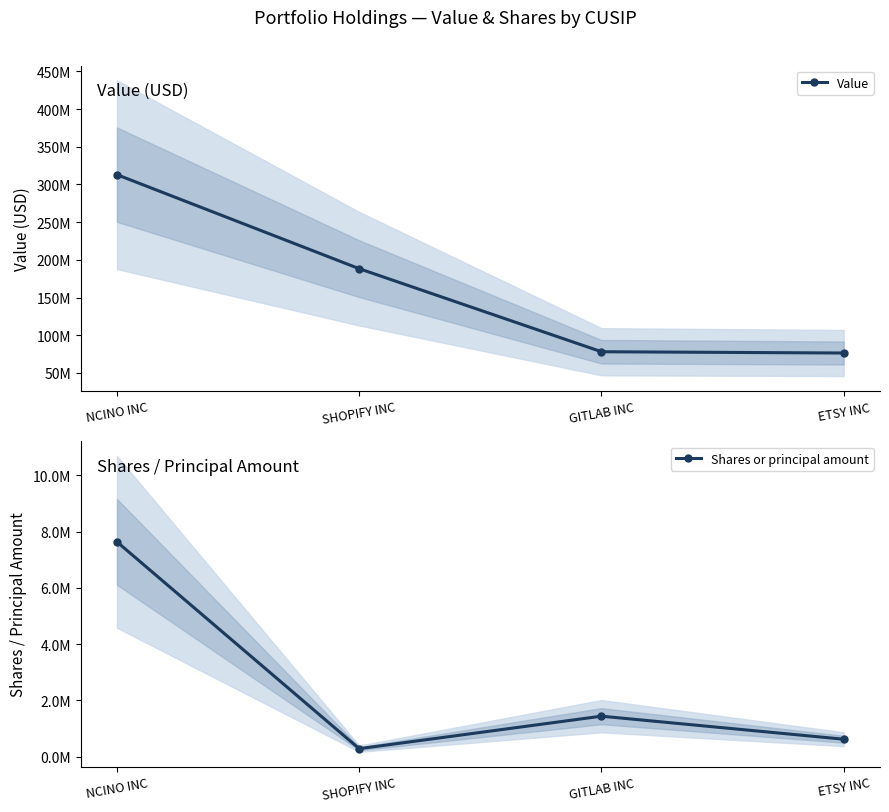

What is the sum of the Shares or principal amount values at SHOPIFY INC and NCINO INC?

7914139